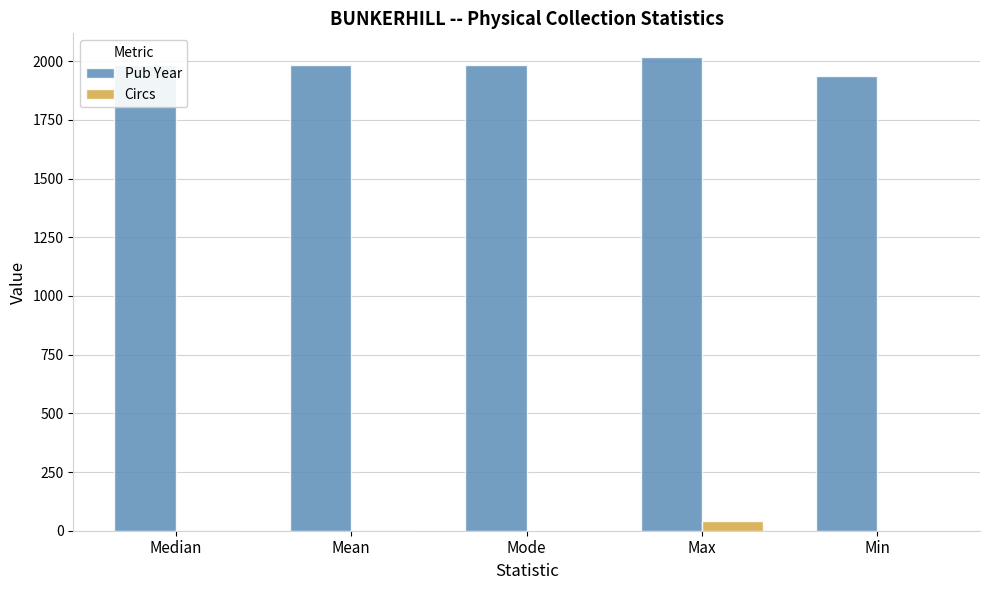

What is the maximum value shown in the chart?

2018